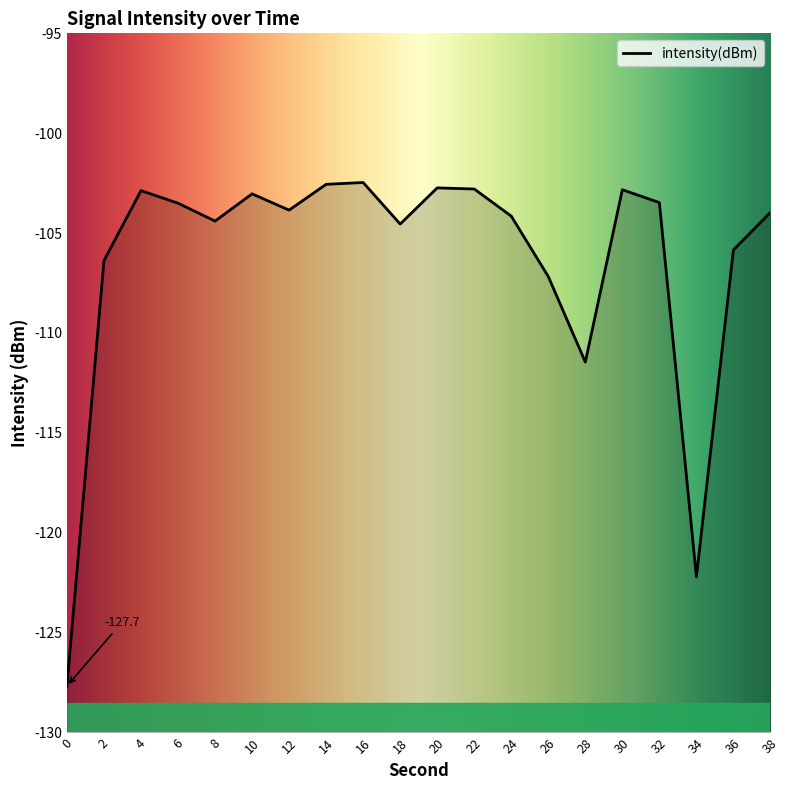

At which label does the data first exceed -103?

4